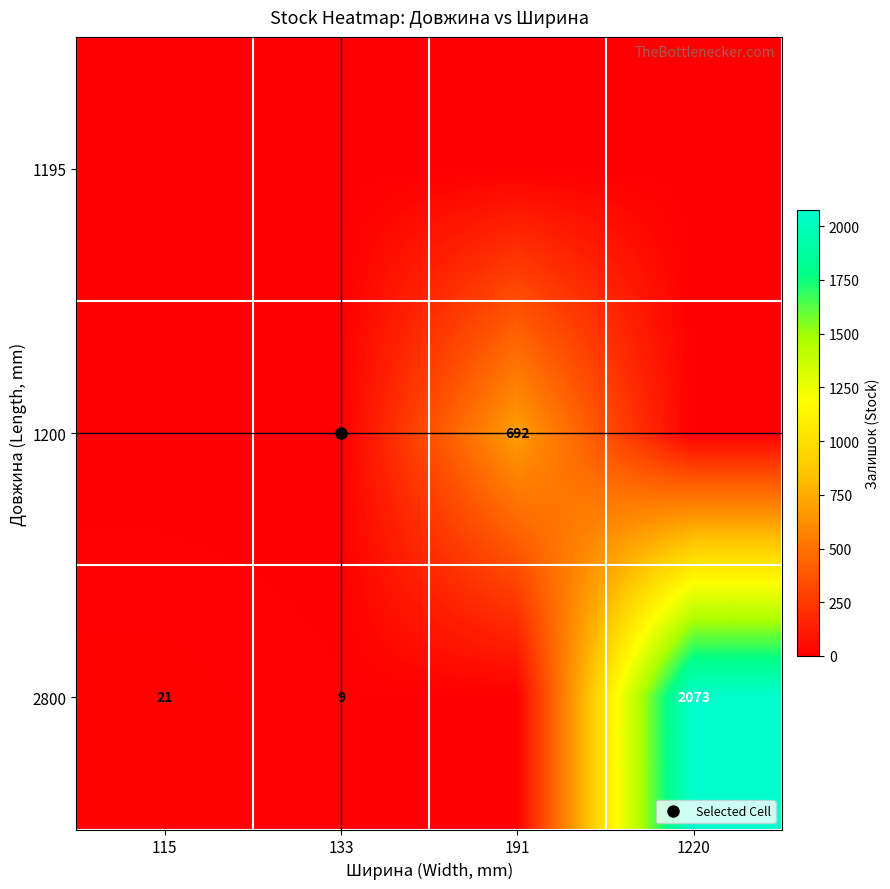

Where is 1195 nearest to the value 0?

115